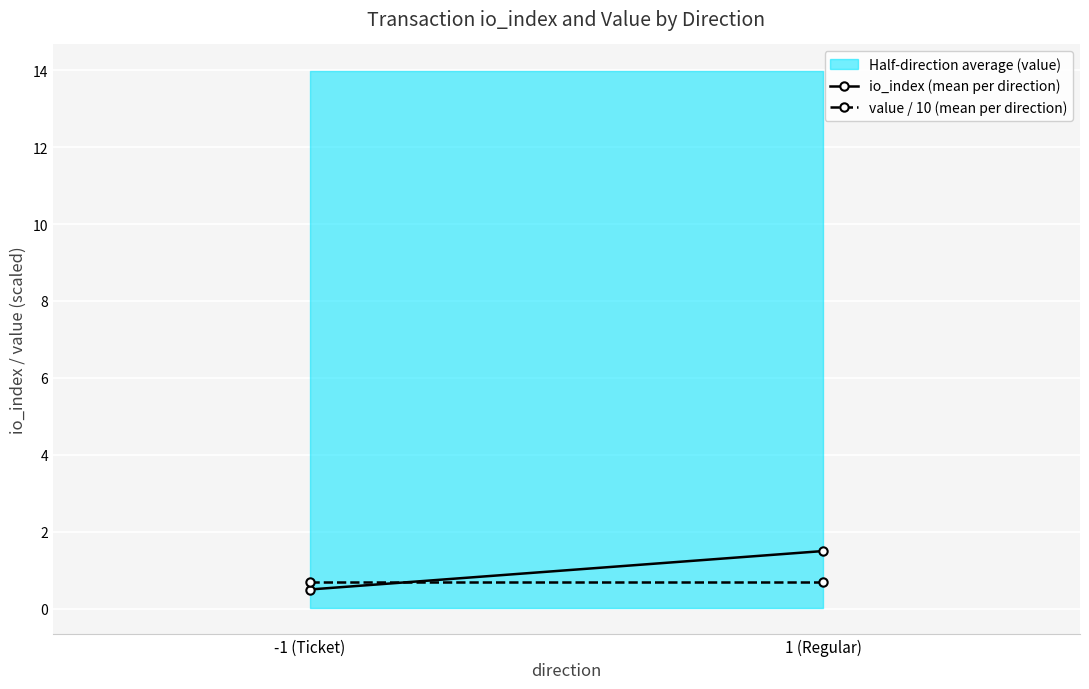

Is the value of value / 10 (mean per direction) at 1 (Regular) greater than the value of io_index (mean per direction) at -1 (Ticket)?

Yes